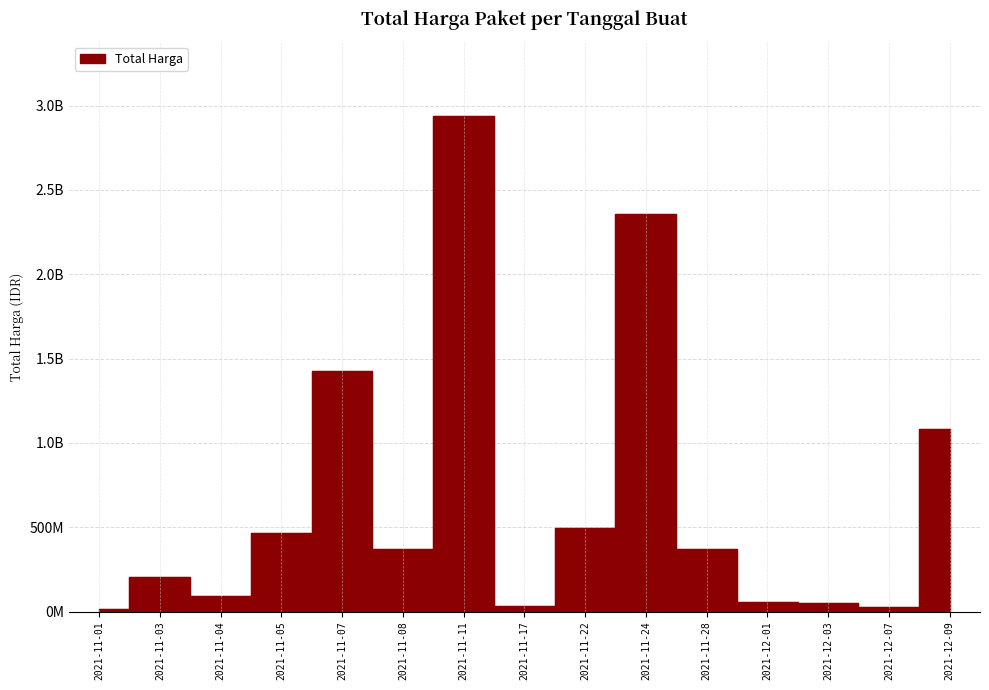

Reading left to right, extract all data points from this chart.

2021-11-01=12787500	2021-11-03=207593770	2021-11-04=90672075	2021-11-05=464002100	2021-11-07=1425867900	2021-11-08=370565000	2021-11-11=2939414440	2021-11-17=34292000	2021-11-22=493000000	2021-11-24=2355527900	2021-11-28=373404000	2021-12-01=56152800	2021-12-03=51601000	2021-12-07=27412000	2021-12-09=1082843800